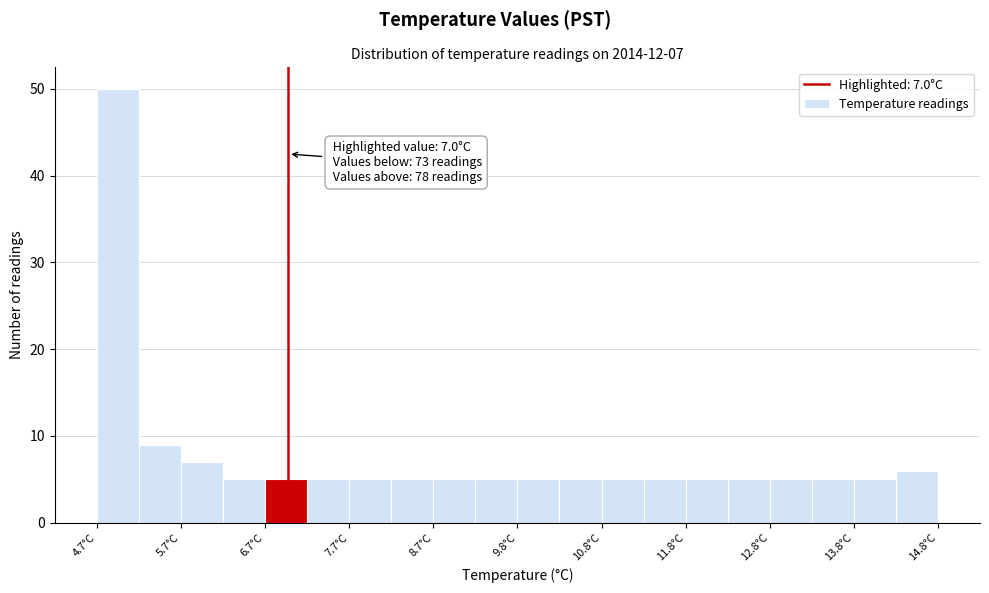

Read against the x-axis, roughly where is the centre of the tallest bar?

5.0